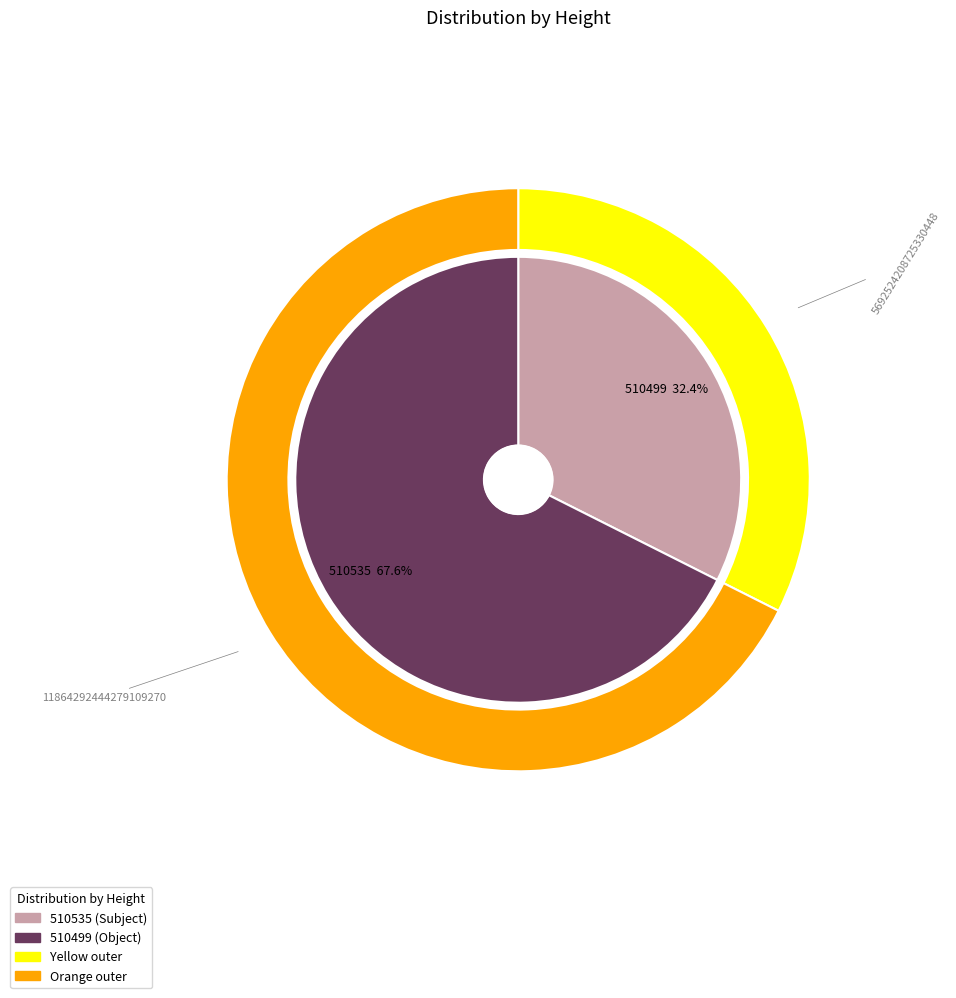

Which category has the smallest portion of the pie?

510535